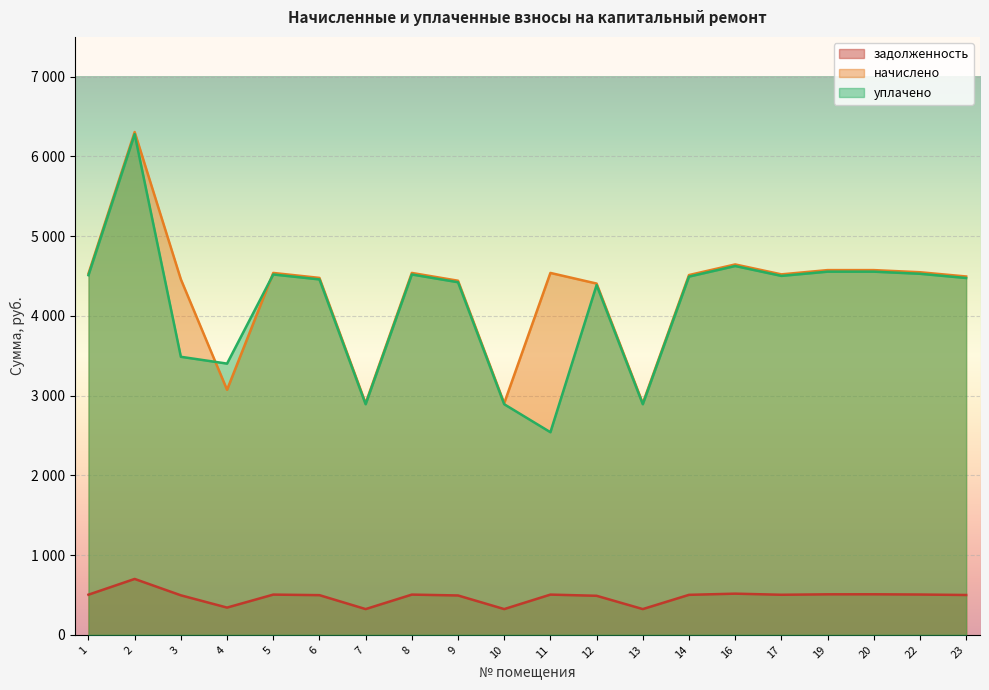

List the series in order of their peak value, highest first.

начислено, уплачено, задолженность